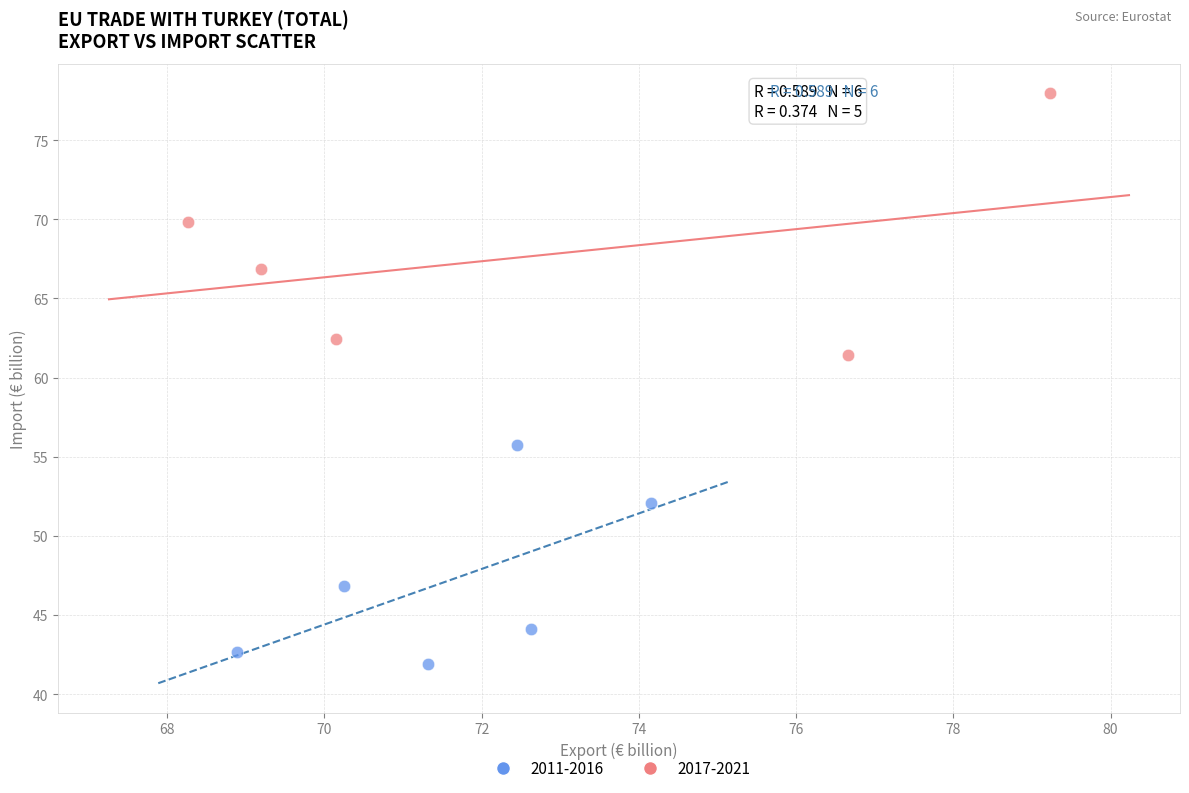

Which series reaches the maximum Y coordinate?

2017-2021